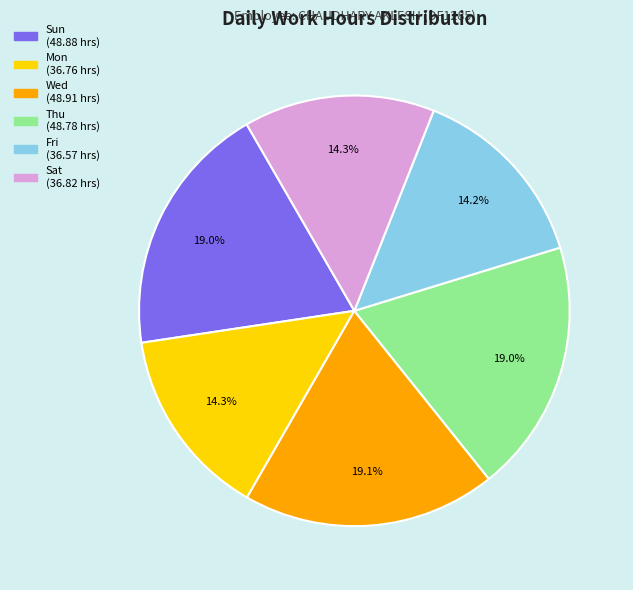

Is there any slice that represents more than half of the pie?

No